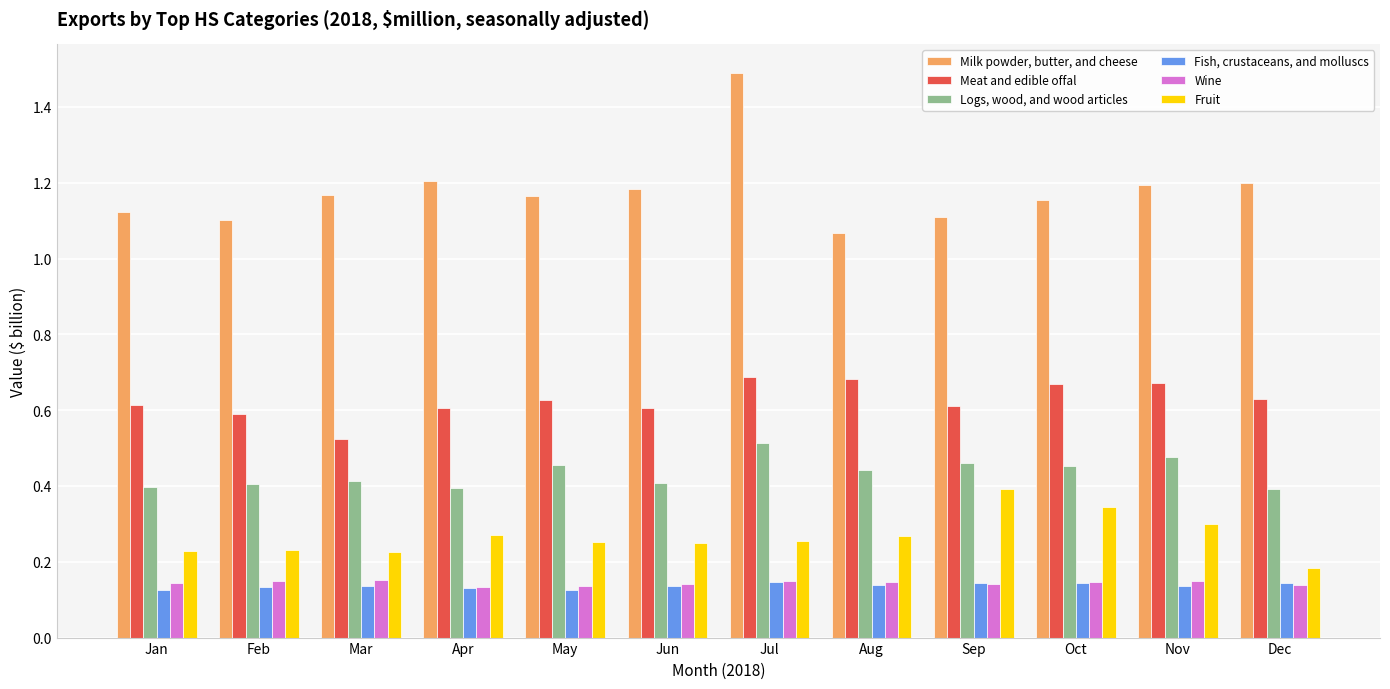

Which label corresponds to the largest value in the chart?

Jul